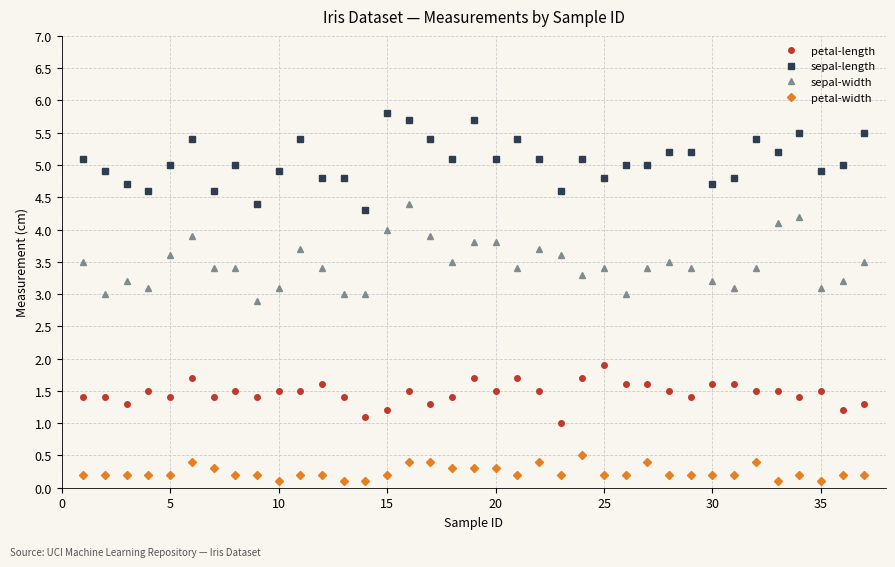

Rank the series by their maximum value, from highest to lowest.

sepal-length, sepal-width, petal-length, petal-width